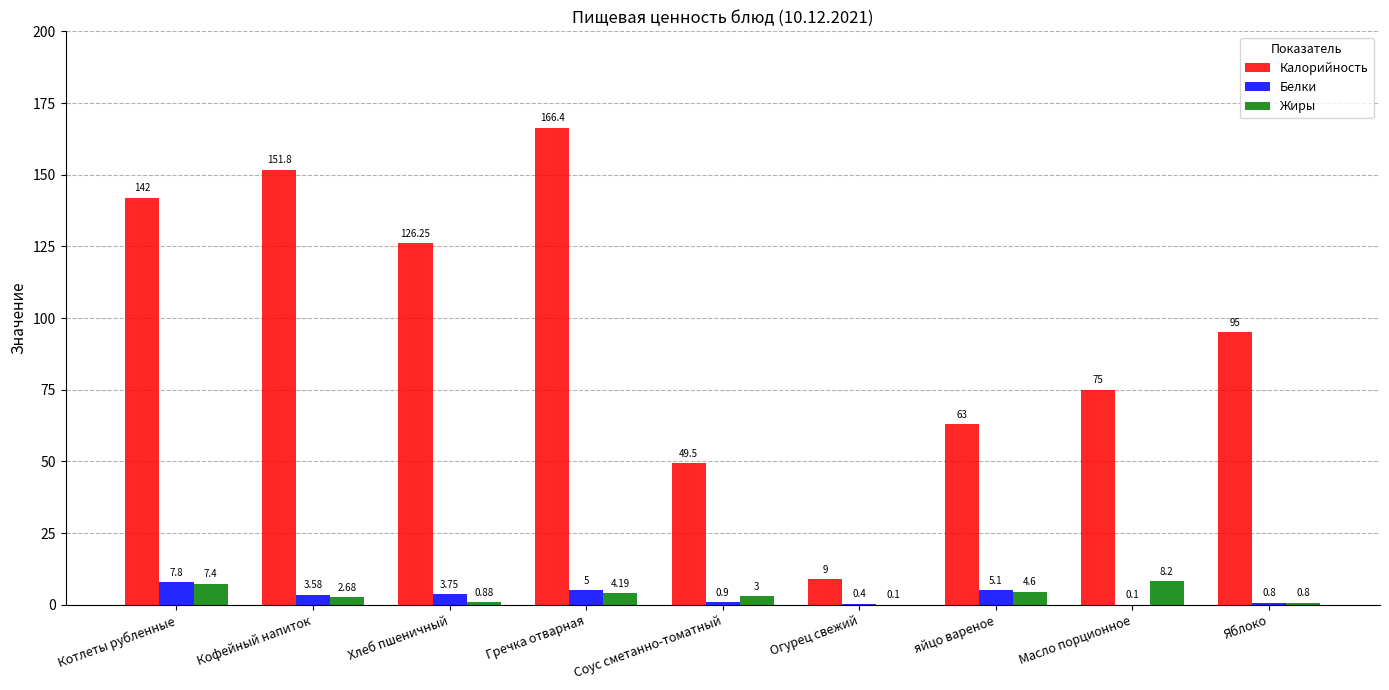

What are all the series names shown in the legend?

Калорийность, Белки, Жиры